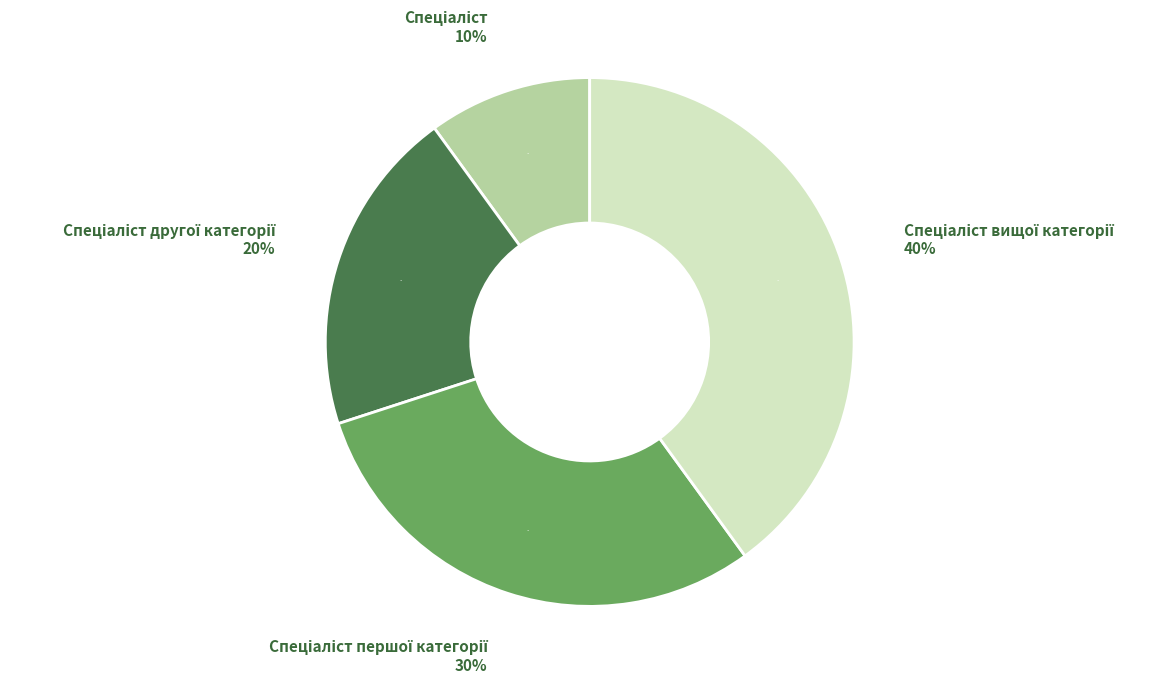

Which slice is the smallest?

Спеціаліст